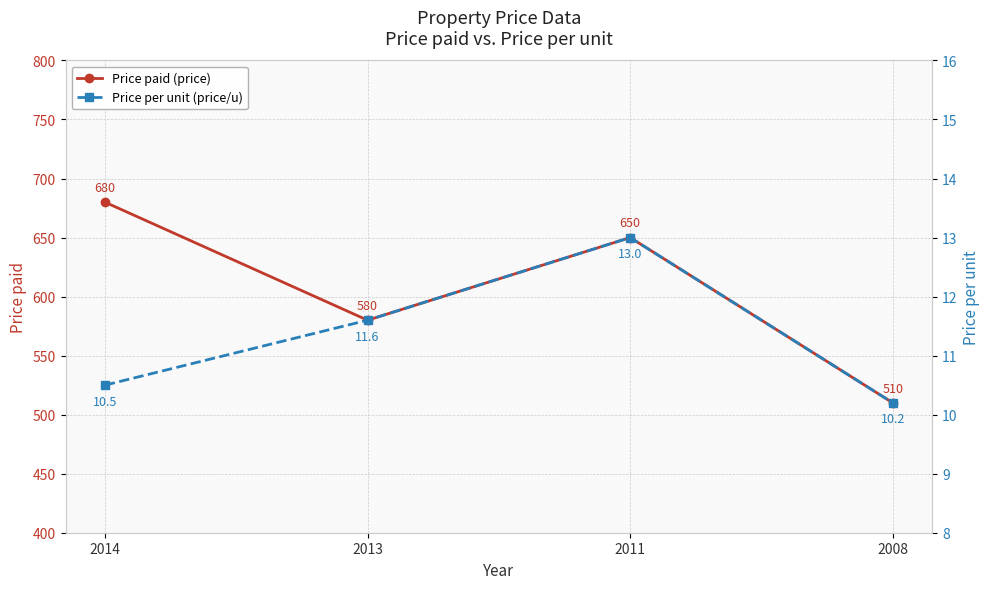

In Price paid (price), how many points are lower than both neighbors (excluding endpoints)?

1